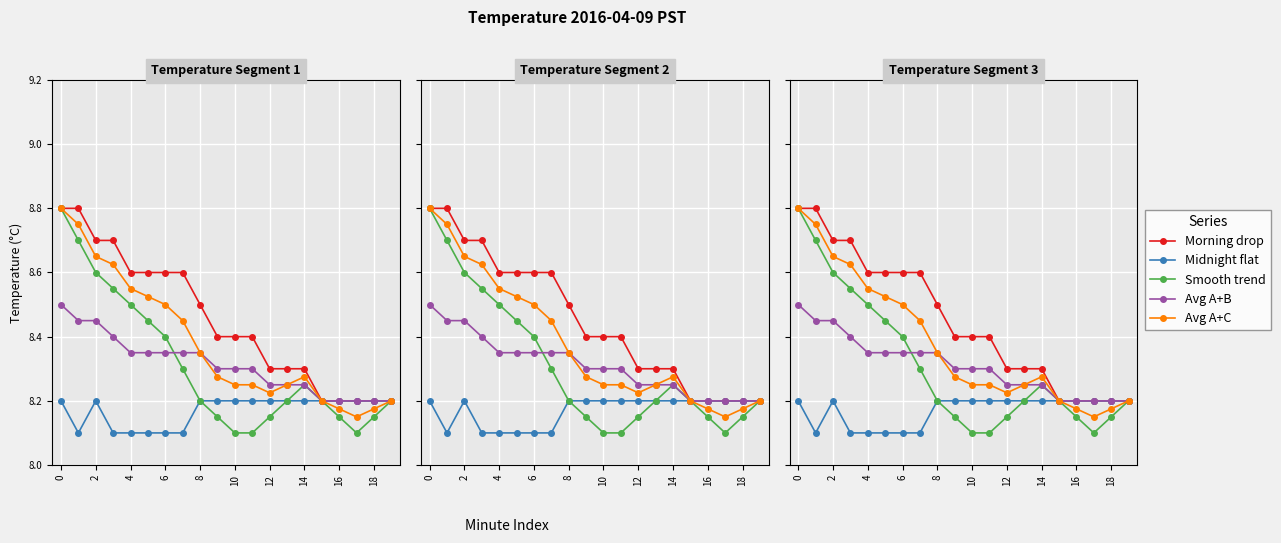

Which series has the widest spread of values?

Smooth trend